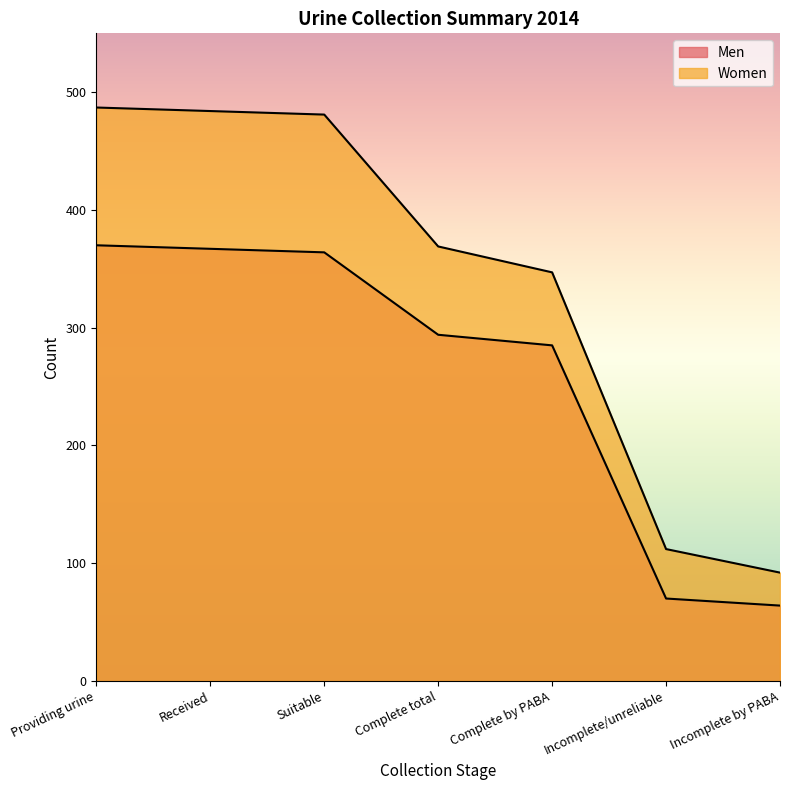

The value of Women at Incomplete/unreliable is 48. True or false?

False